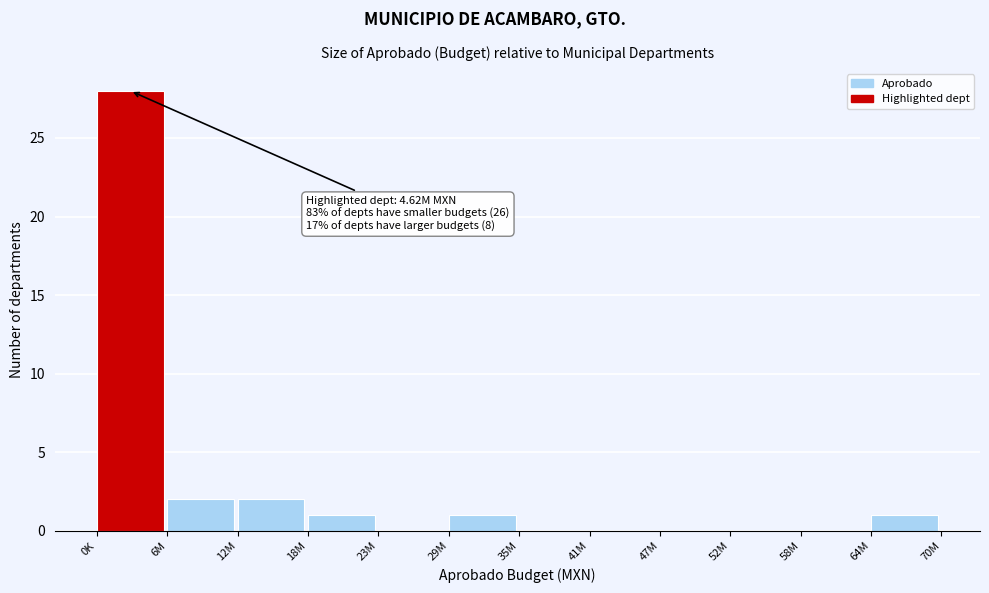

Reading left to right, list all the values displayed in this chart.

0K=28	6M=2	12M=2	18M=1	23M=0	29M=1	35M=0	41M=0	47M=0	52M=0	58M=0	64M=1